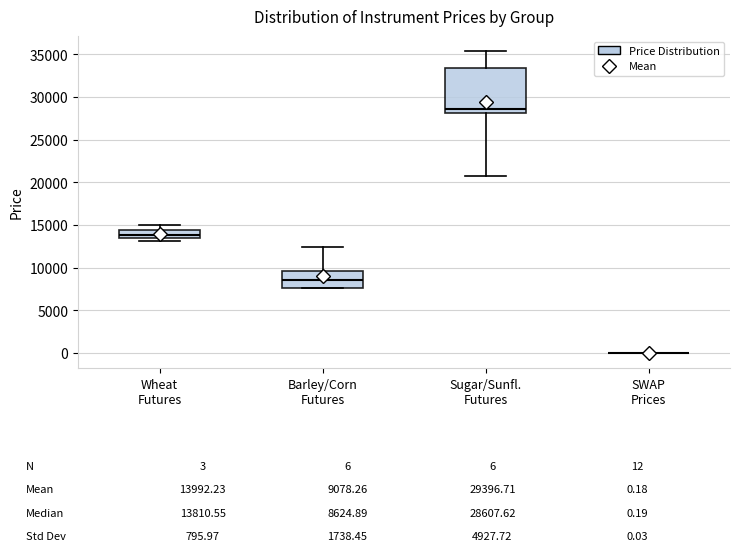

Which box is the tallest, from its lower edge to its upper edge?

Sugar/Sunfl. Futures